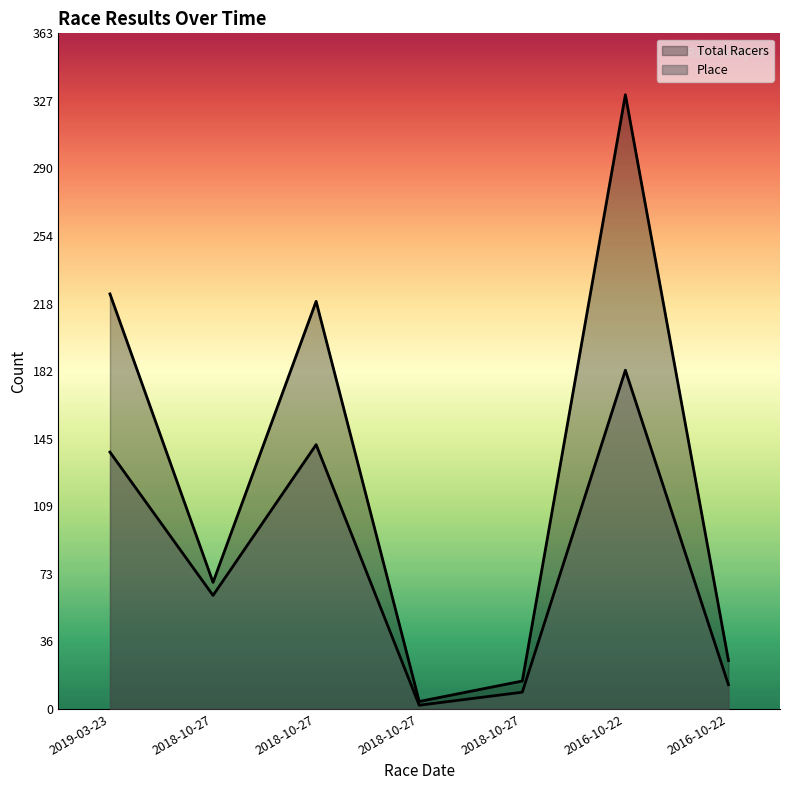

True or false: Total Racers and Place intersect in this chart.

False